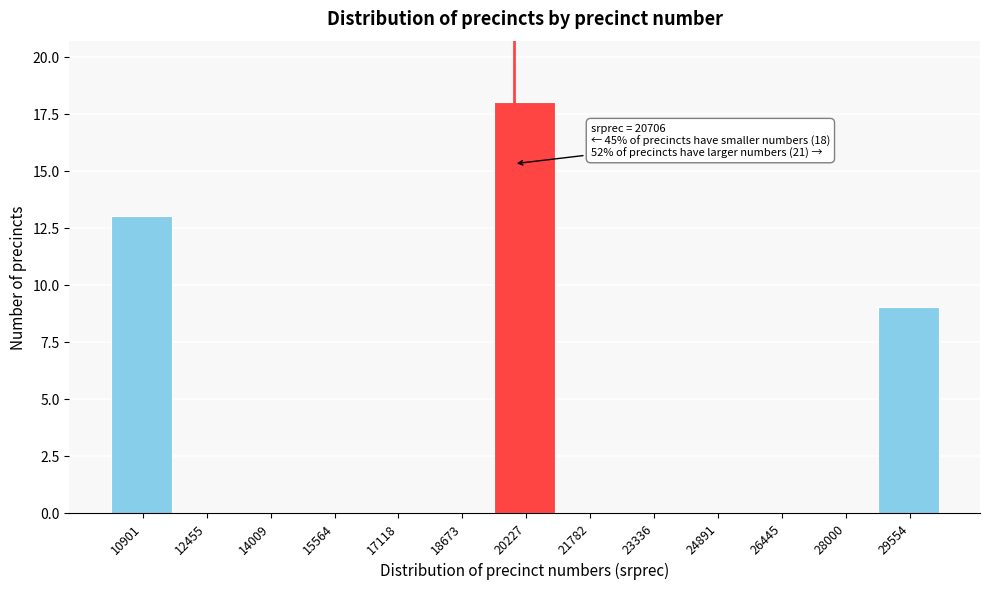

Reading left to right, list all the values displayed in this chart.

10901=13	12455=0	14009=0	15564=0	17118=0	18673=0	20227=18	21782=0	23336=0	24891=0	26445=0	28000=0	29554=9